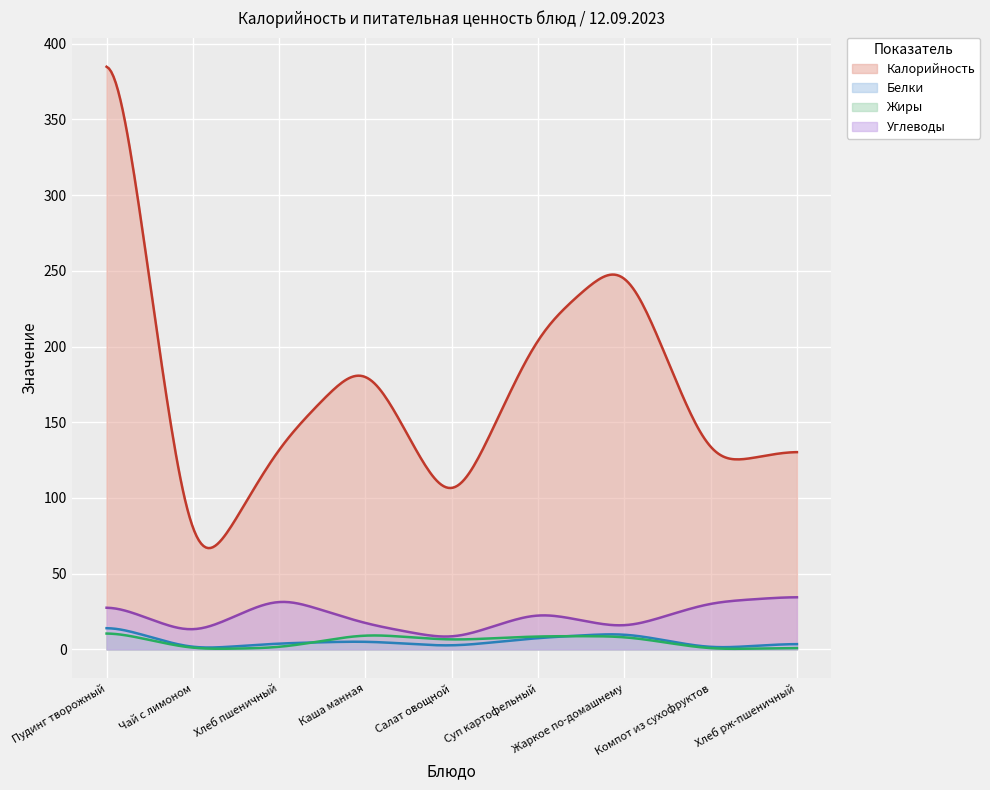

At which category does the chart reach its peak across all series?

Пудинг творожный